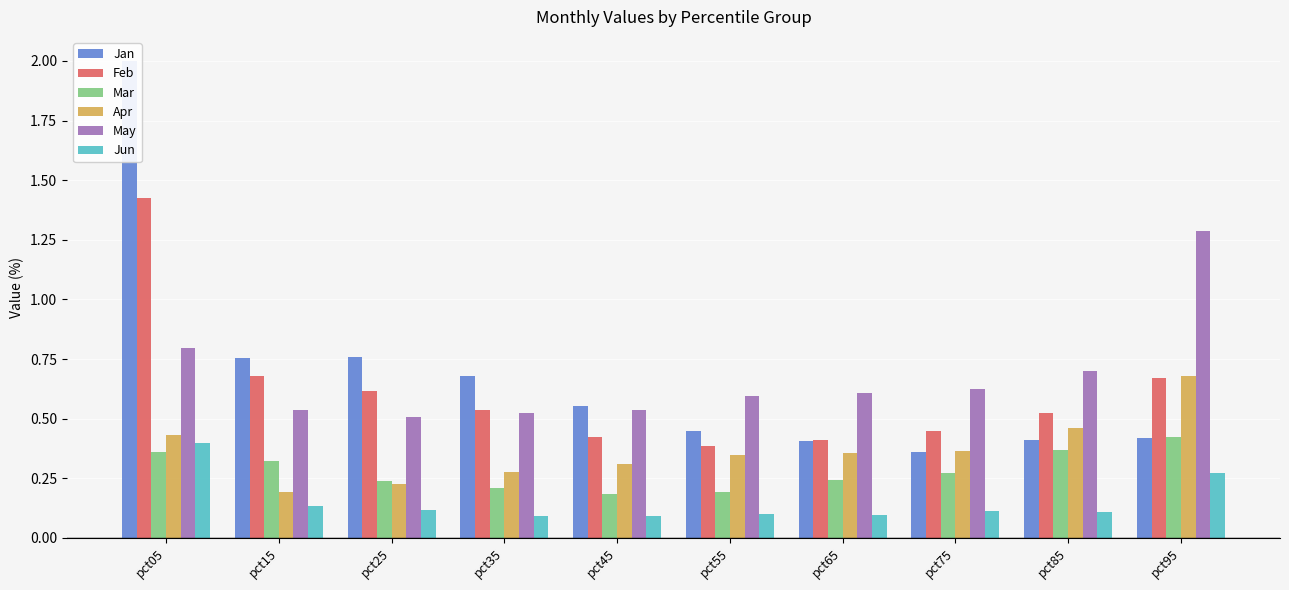

What is the maximum value for Mar?

0.4